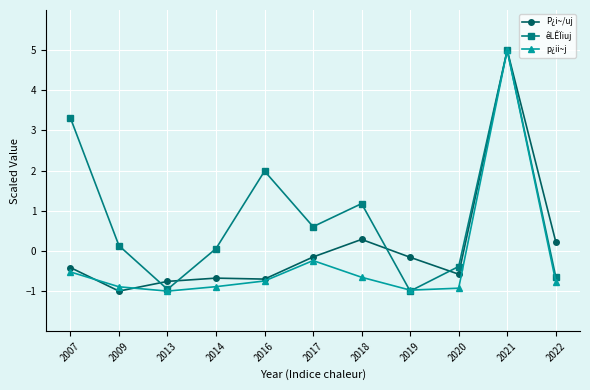

At which category does the chart reach its peak across all series?

2021